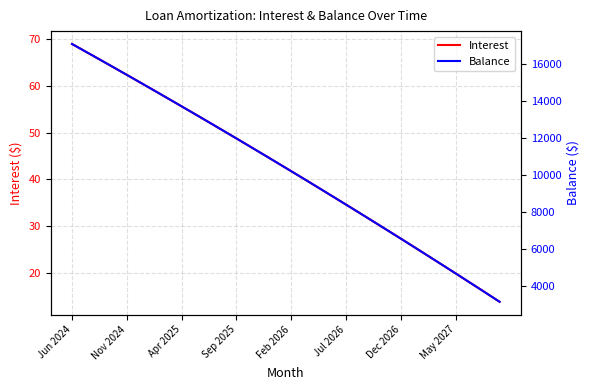

True or false: Balance has more than 0 points higher than both neighbors.

False